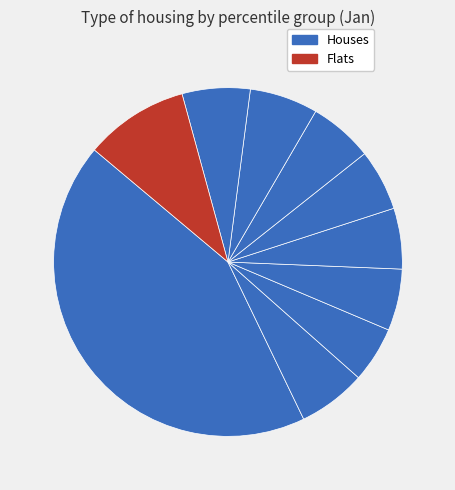

Count the number of slices in the pie.

10